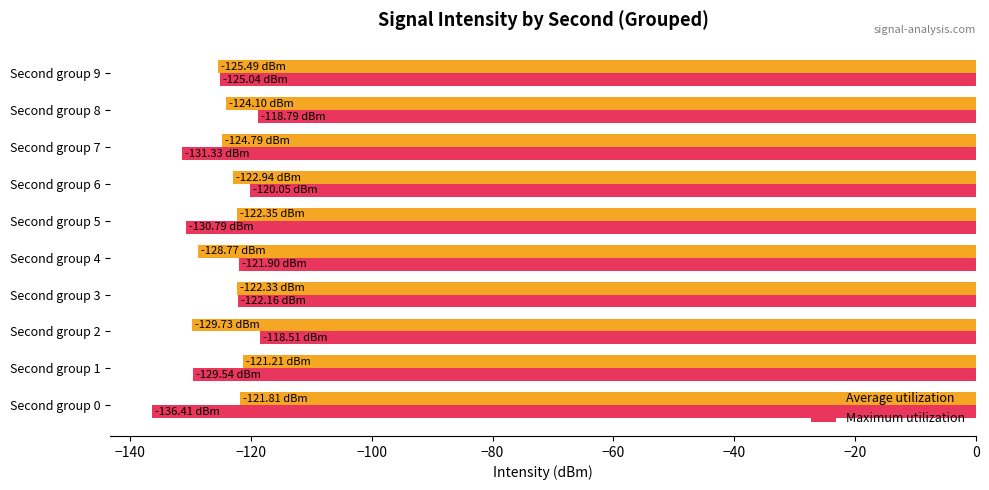

What is the total value across all series at Second group 3?

-244.5